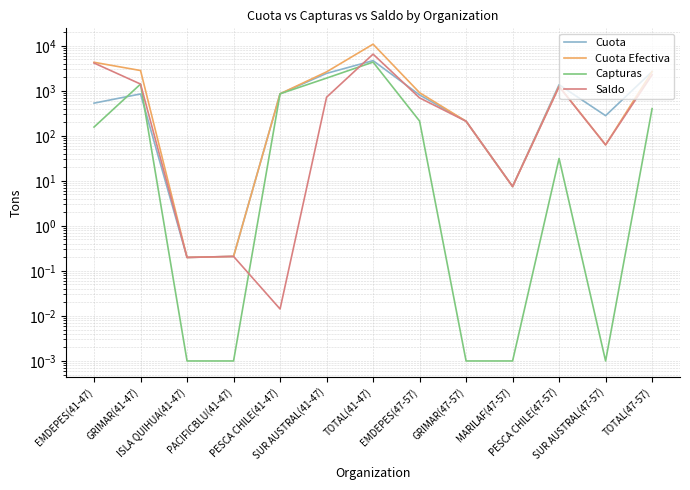

What is the label of the 13th point from the right?

EMDEPES(41-47)